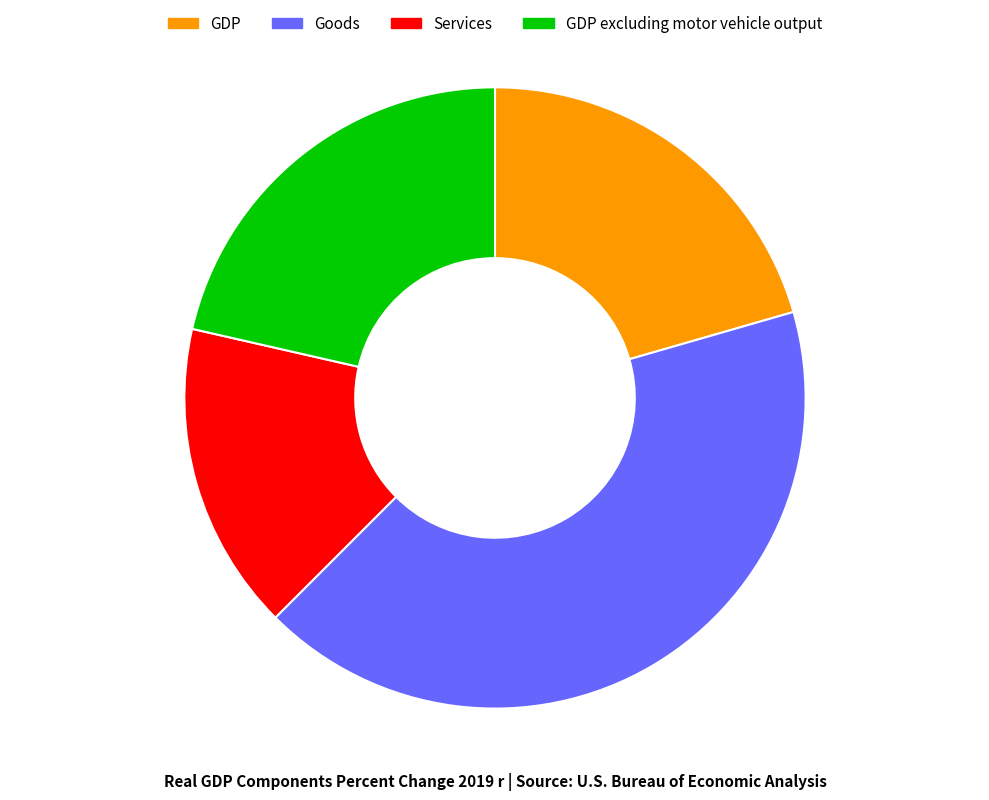

Combined, do Goods and Services account for over 50%?

Yes